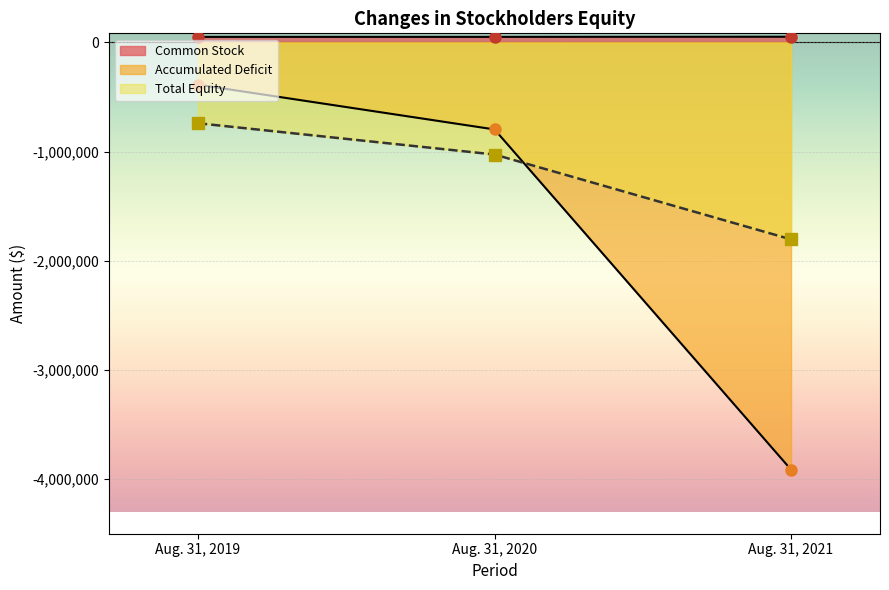

What is the difference between the second highest and minimum values in the Accumulated Deficit series?

3116169